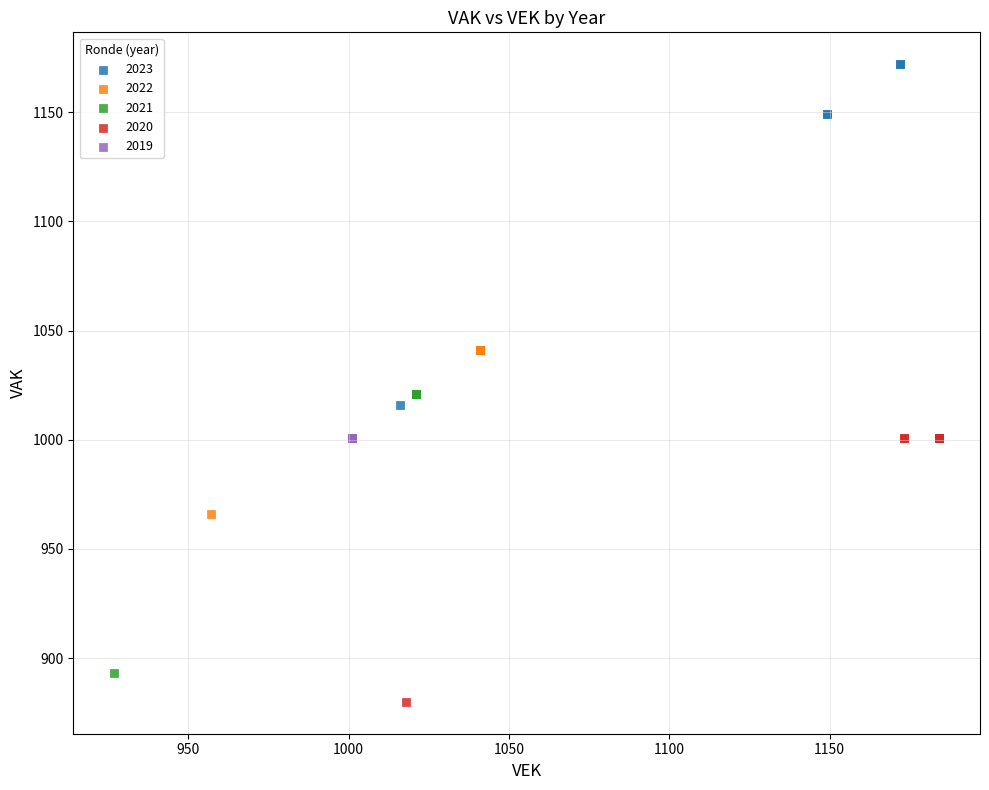

Which series contains the lowest Y value?

2020